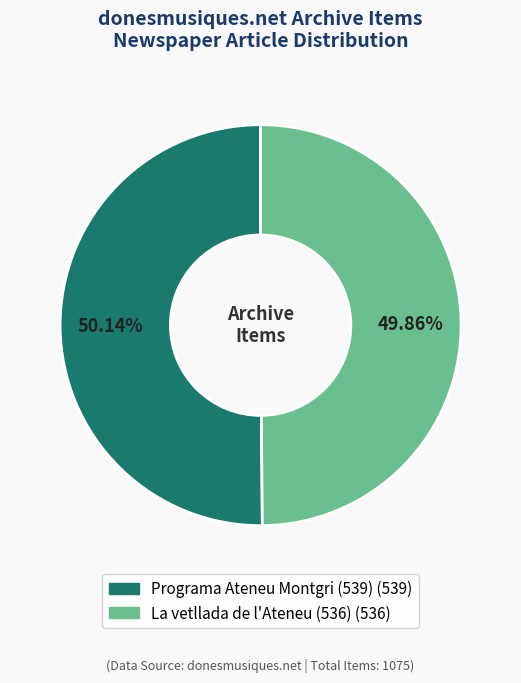

What is the ratio of the value at Programa Ateneu Montgri (539) to the value at La vetllada de l'Ateneu (536)?

1.0